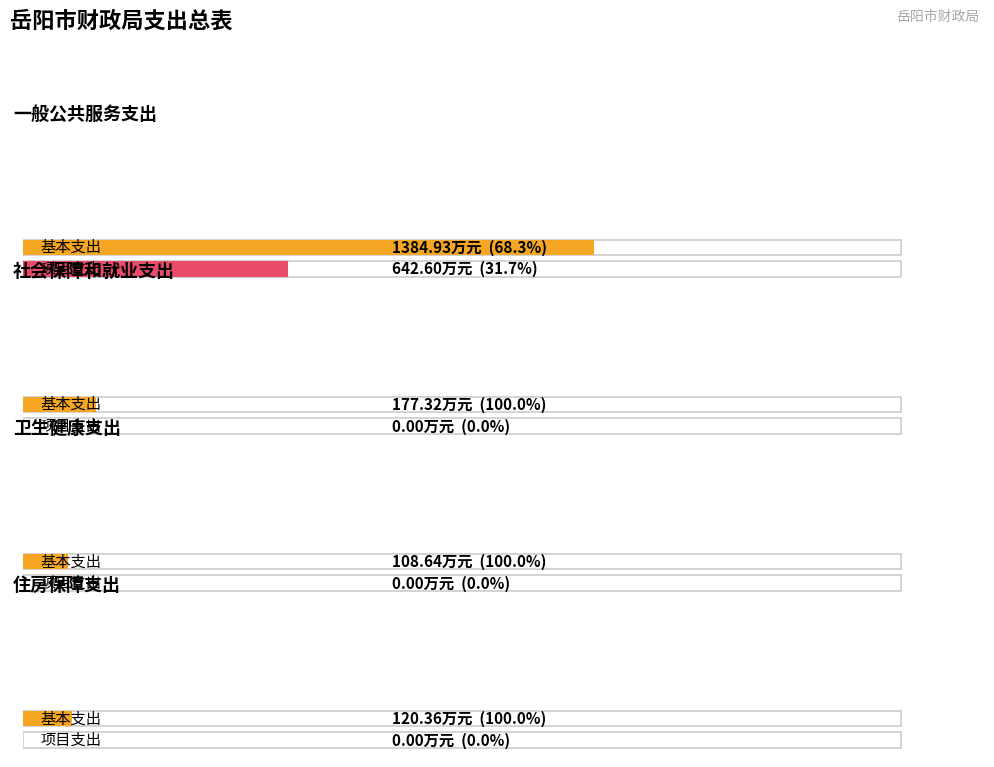

What is the label of the 1st bar from the right?

住房保障支出